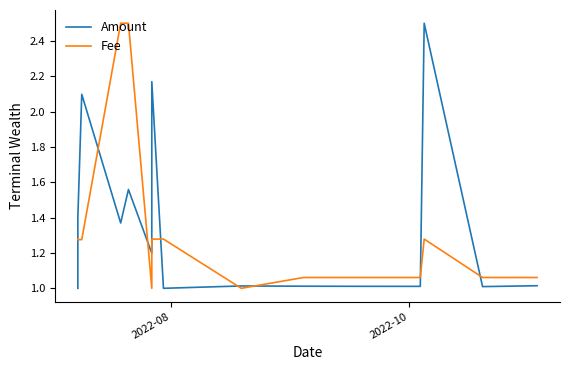

How many data points in Fee are above 1?

13